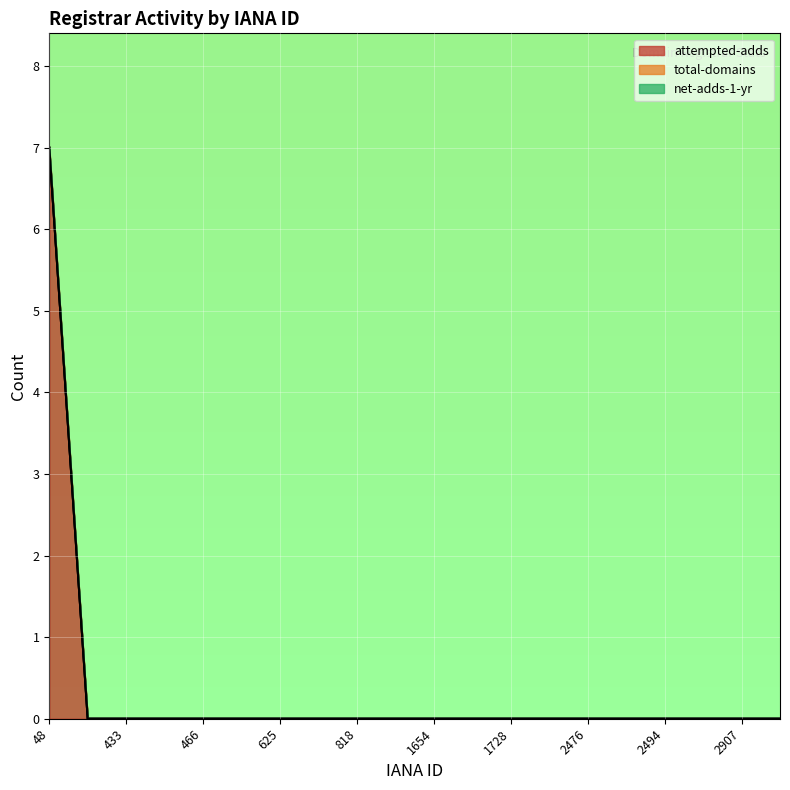

How many lines are shown in the chart?

3